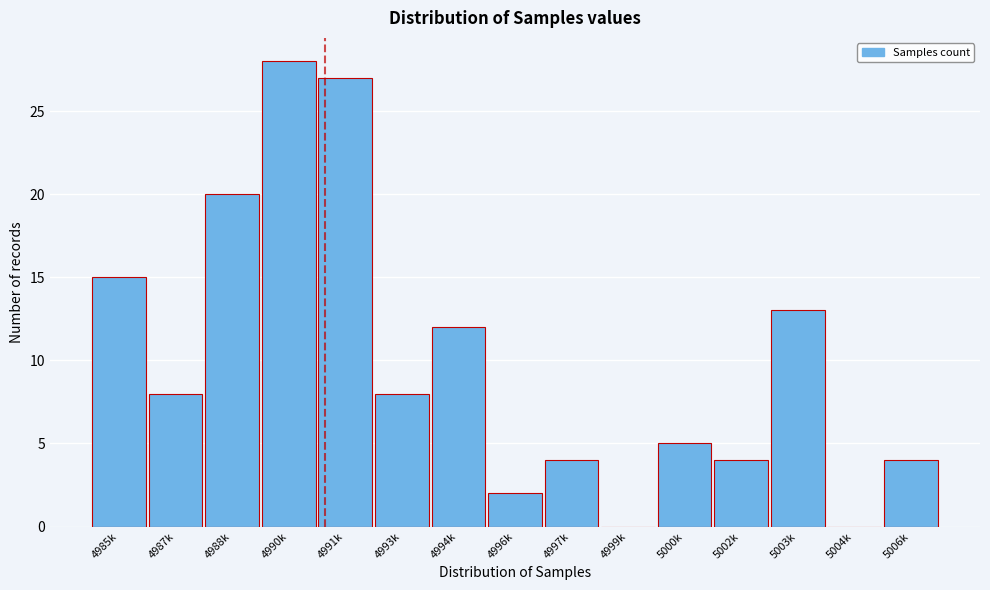

Reading left to right, what are all the values shown in this chart?

4985k=15	4987k=8	4988k=20	4990k=28	4991k=27	4993k=8	4994k=12	4996k=2	4997k=4	4999k=0	5000k=5	5002k=4	5003k=13	5004k=0	5006k=4